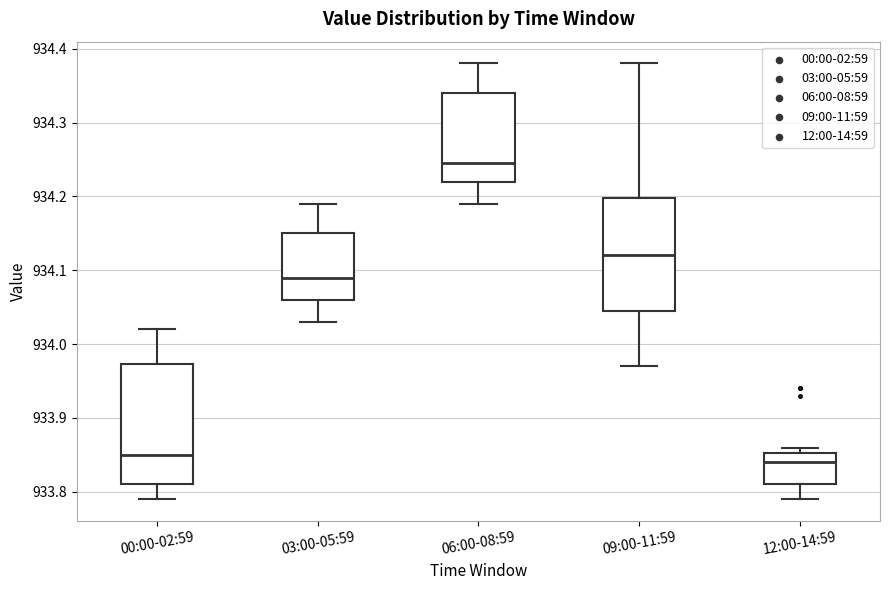

Which box is the tallest, from its lower edge to its upper edge?

00:00-02:59